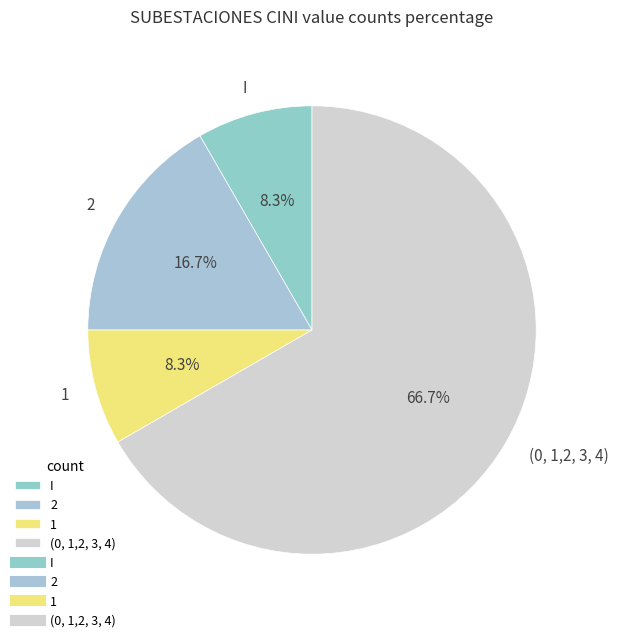

Approximately how many times larger is the value at (0, 1,2, 3, 4) compared to I?

8.0